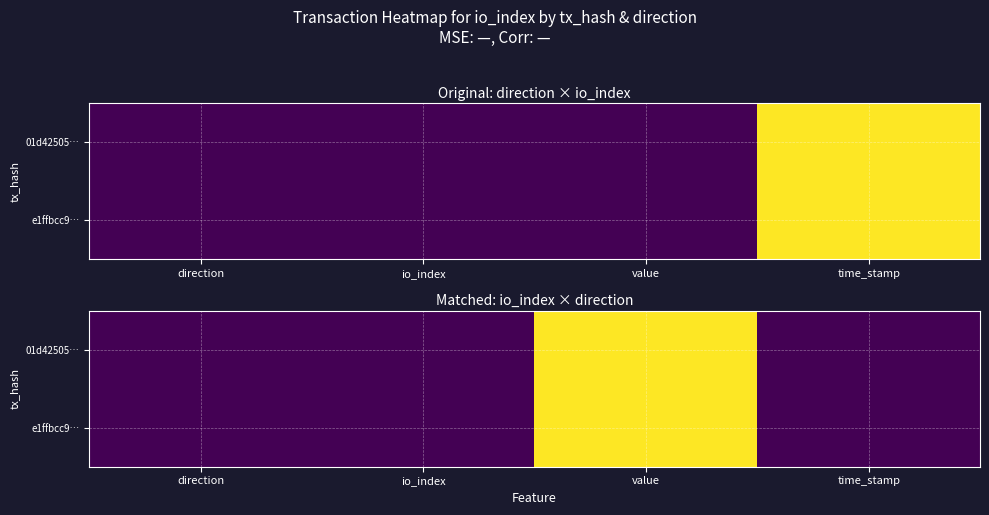

Between direction and time_stamp, which series saw the biggest shift?

01d42505…